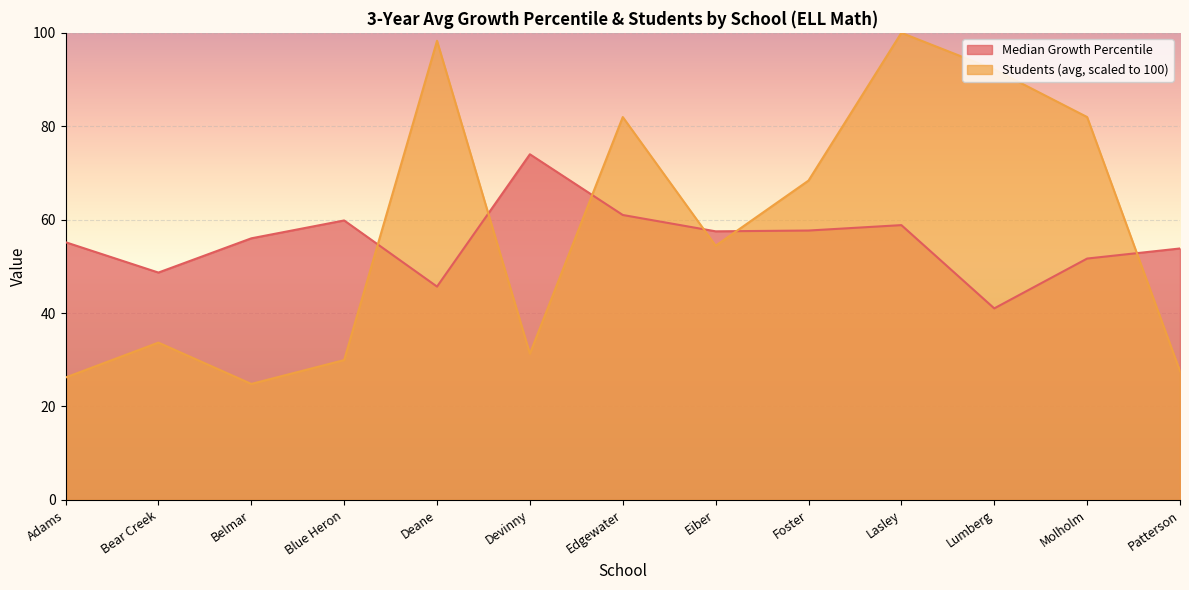

Reading left to right, extract all data points from this chart.

Median Growth Percentile: Adams=55.2	Bear Creek=48.7	Belmar=56.0	Blue Heron=59.8	Deane=45.7	Devinny=74.0	Edgewater=61.0	Eiber=57.5	Foster=57.7	Lasley=58.8	Lumberg=41.0	Molholm=51.7	Patterson=53.8
Students (avg): Adams=26.2	Bear Creek=33.7	Belmar=24.8	Blue Heron=29.9	Deane=98.3	Devinny=31.3	Edgewater=82.0	Eiber=54.4	Foster=68.4	Lasley=100.0	Lumberg=92.2	Molholm=82.0	Patterson=27.6